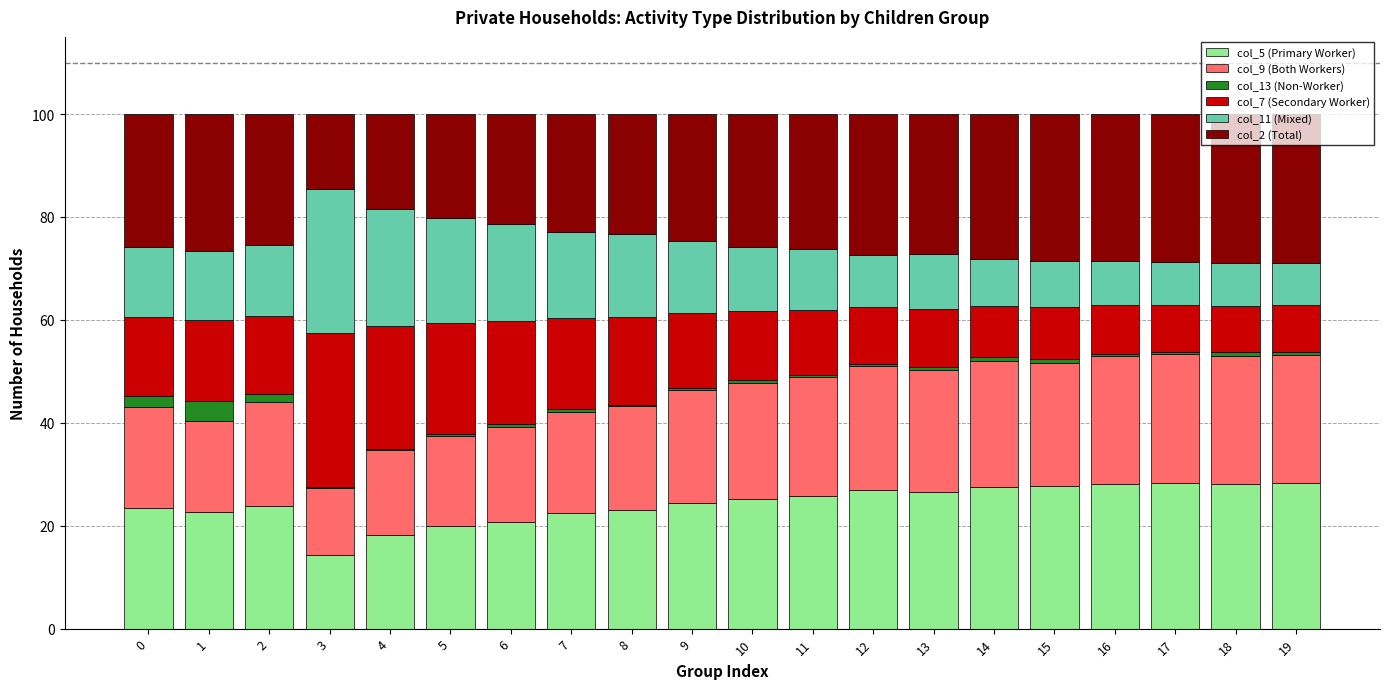

The col_5 (Primary Worker) series shows 9.9 at 9. True or false?

False